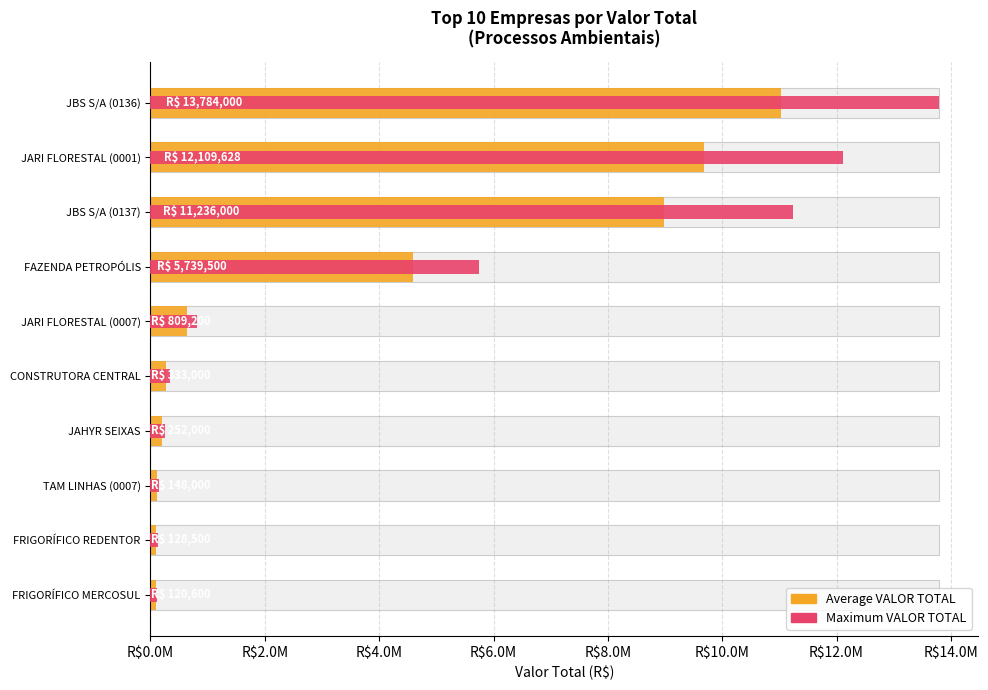

Reading right to left, transcribe all the data shown in this chart.

Average VALOR TOTAL (80%): 96480.0	102800.0	118400.0	201600.0	266400.0	647360.0	4591600.0	8988800.0	9687702.4	11027200.0
Maximum VALOR TOTAL (100%): 120600.0	128500.0	148000.0	252000.0	333000.0	809200.0	5739500.0	11236000.0	12109628.0	13784000.0